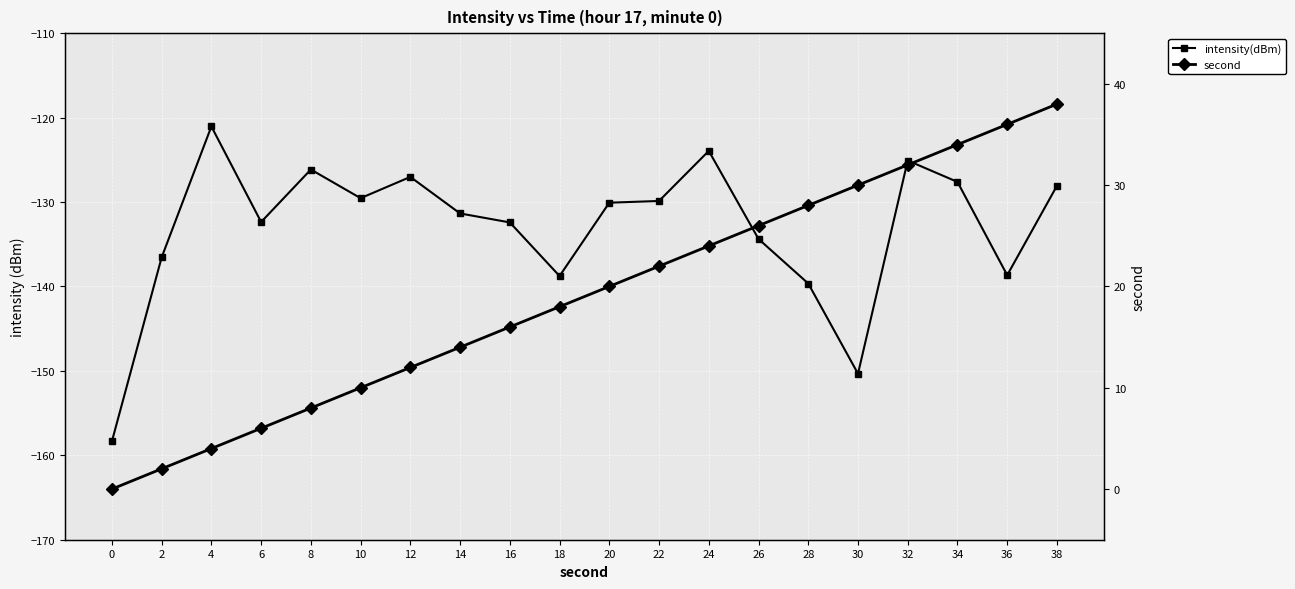

At which category is the sum across all series the highest?

38